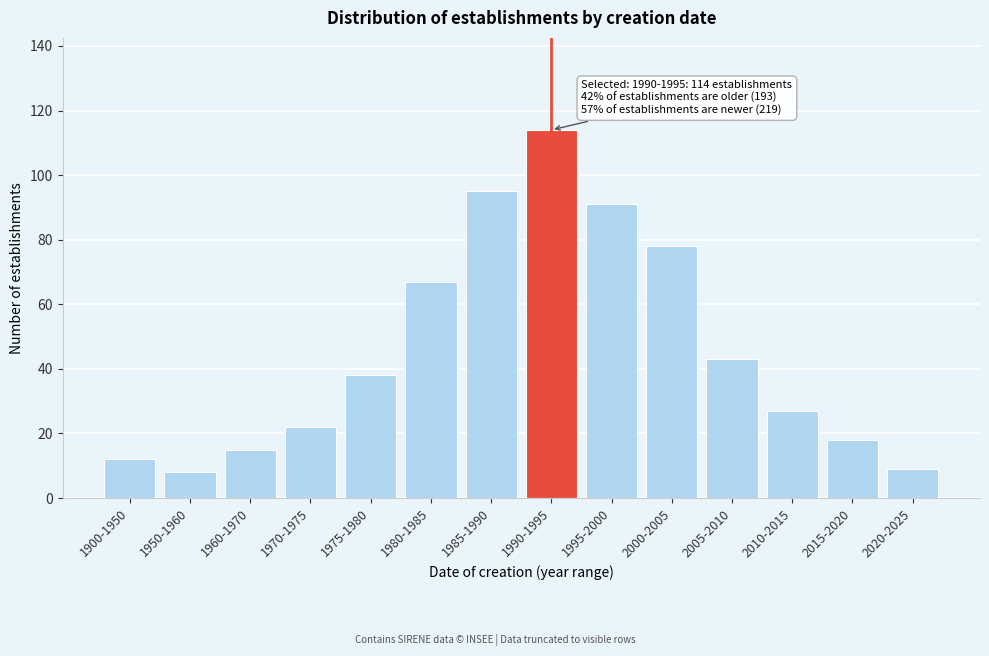

Reading right to left, transcribe all the data shown in this chart.

9	18	27	43	78	91	114	95	67	38	22	15	8	12